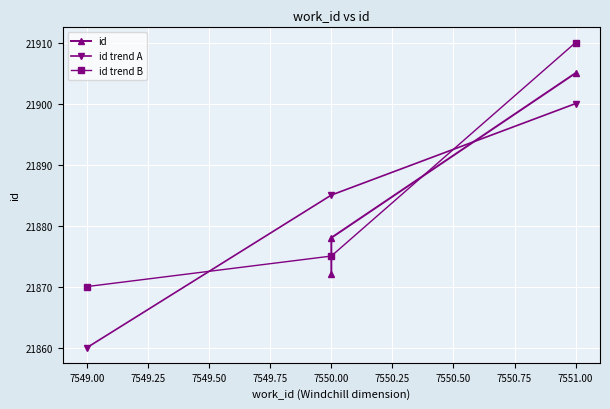

At how many categories does at least one series exceed 21887?

1